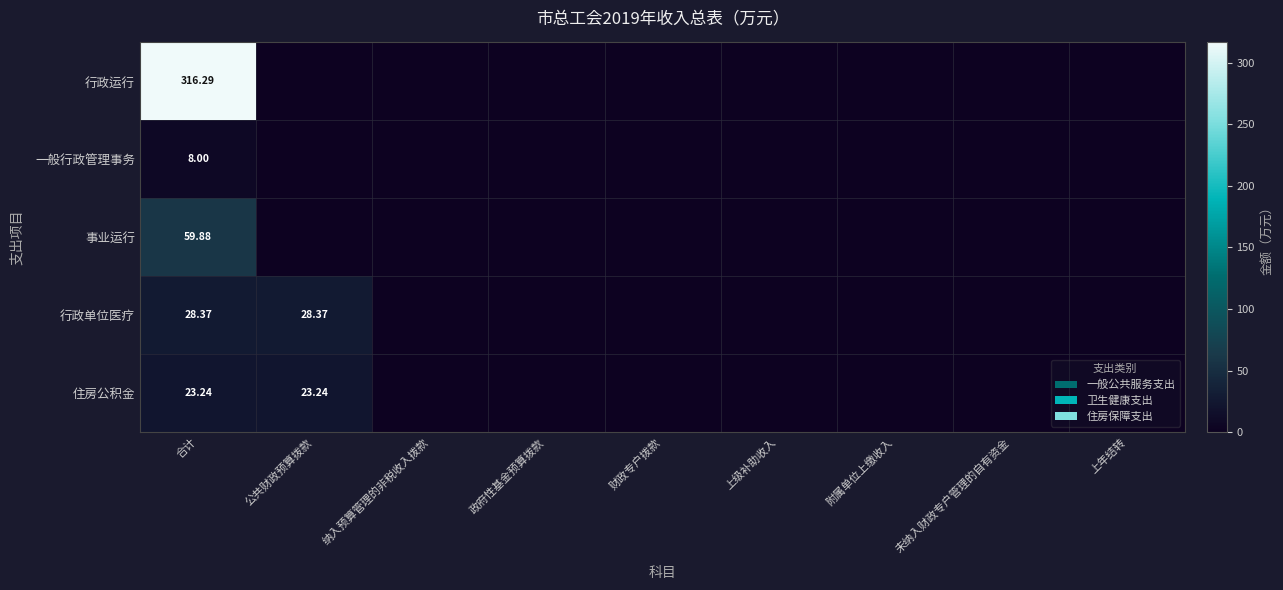

At 合计, list the series in order from largest to smallest.

行政运行, 事业运行, 行政单位医疗, 住房公积金, 一般行政管理事务